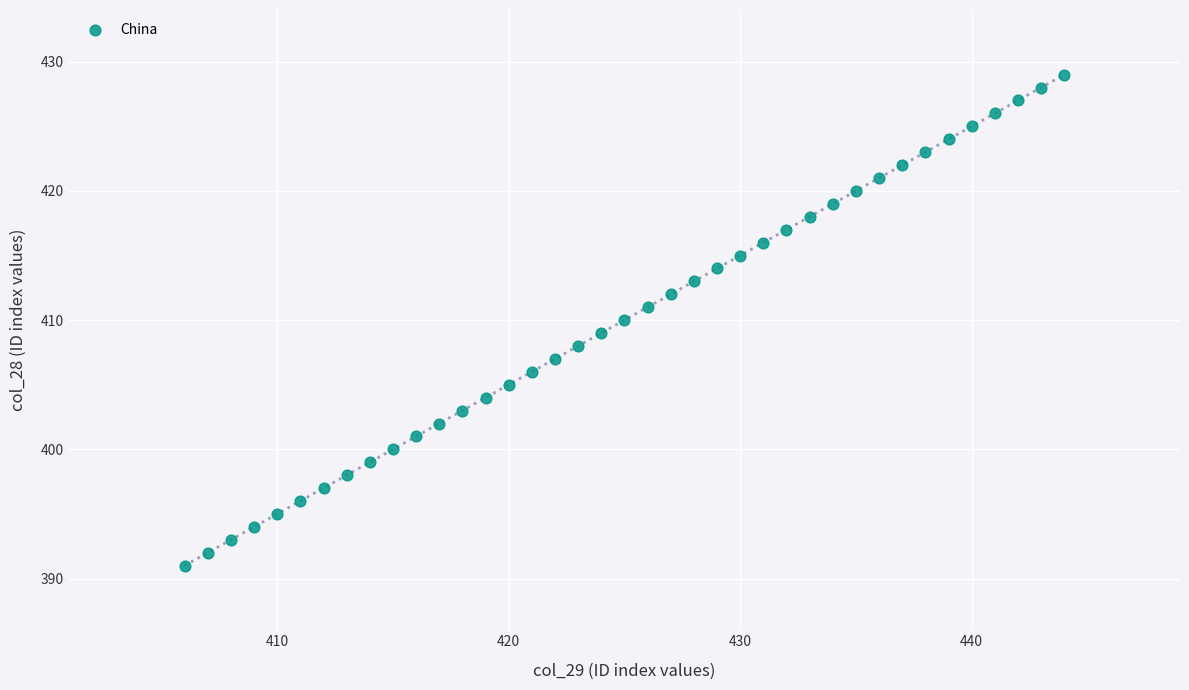

What is the range of Y values (max minus min)?

38